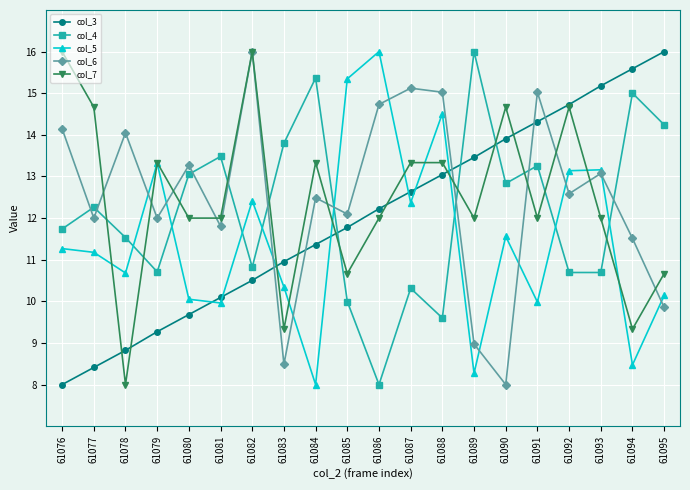

What is the maximum value for col_7?

16.0